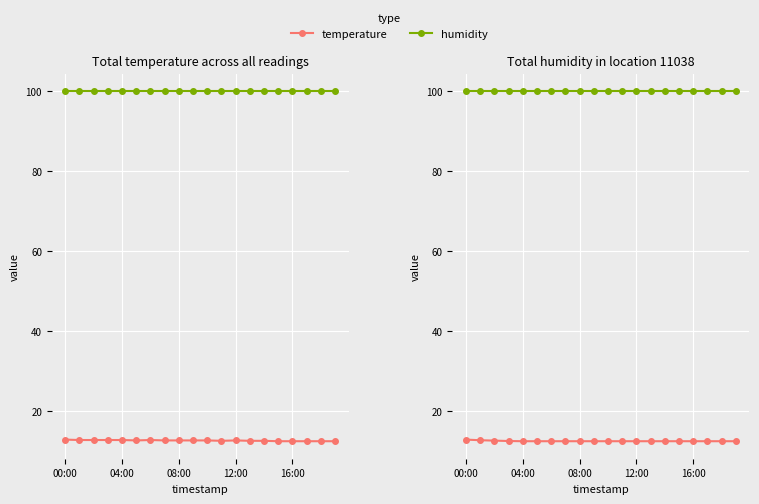

Which category has the highest value in the humidity series?

00:00